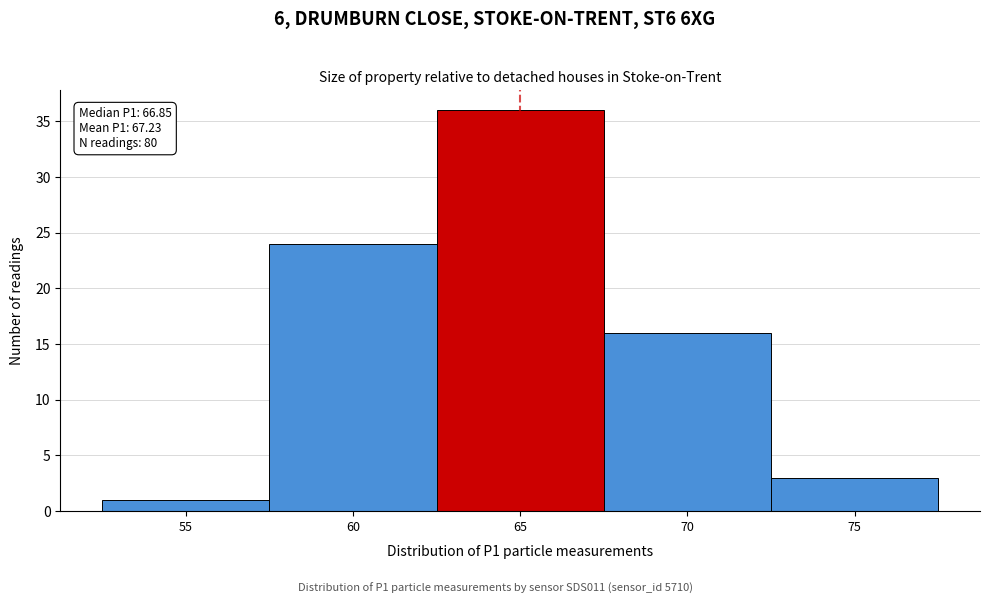

Reading left to right, extract all data points from this chart.

55=1	60=24	65=36	70=16	75=3